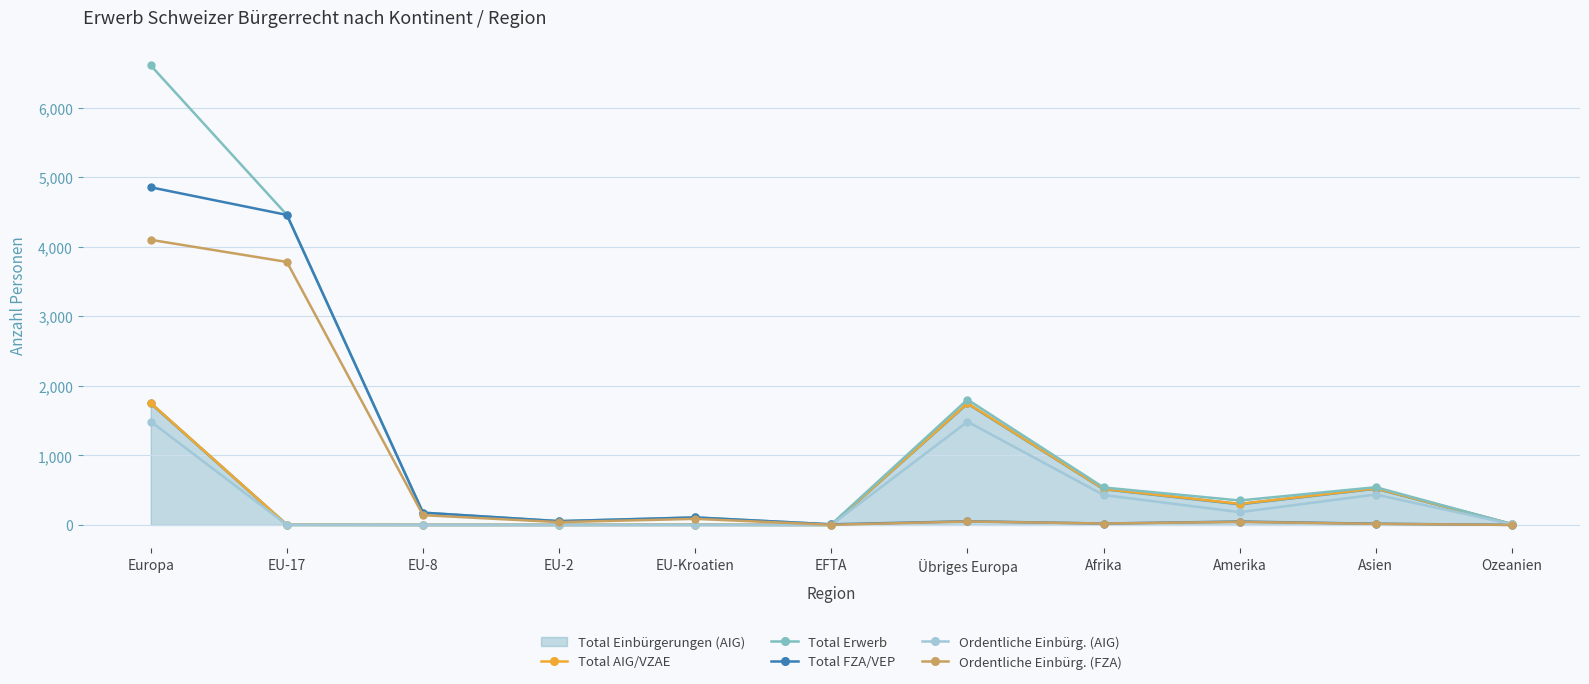

How many series are shown in this chart?

6